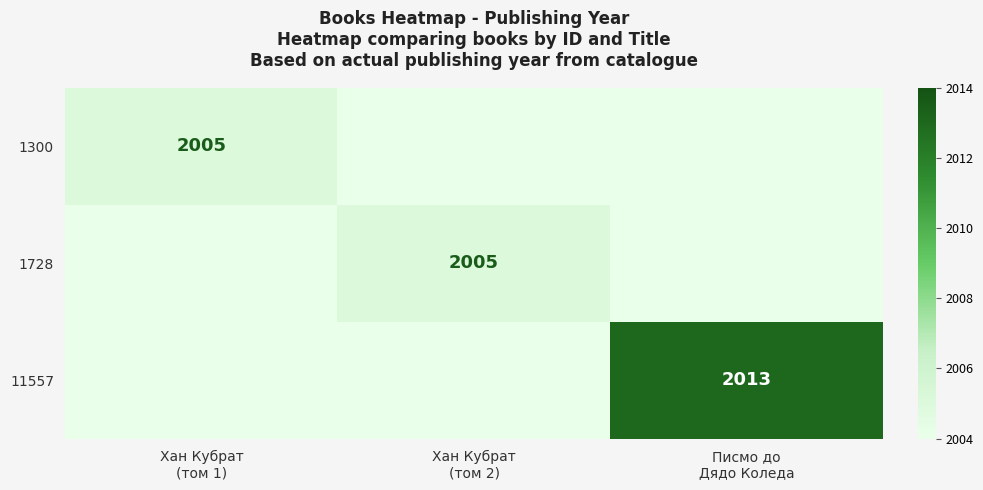

True or false: 1728 has a value of 2005 at Хан Кубрат (том 2).

True